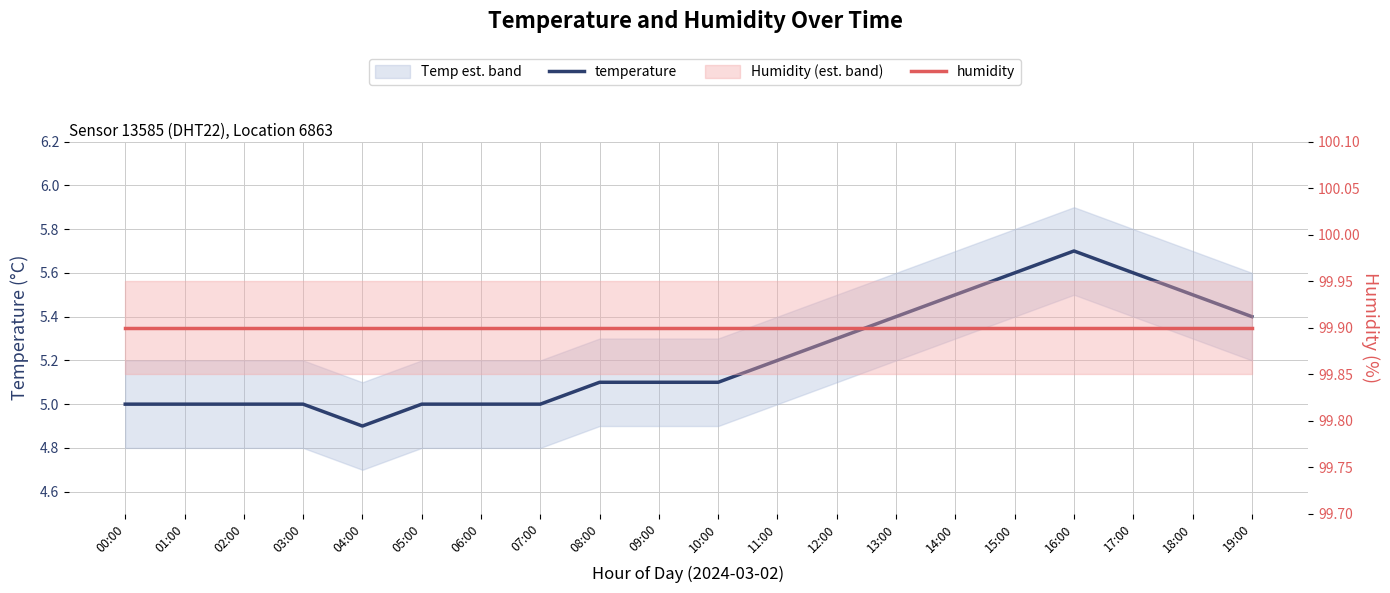

True or false: humidity and temperature intersect in this chart.

False